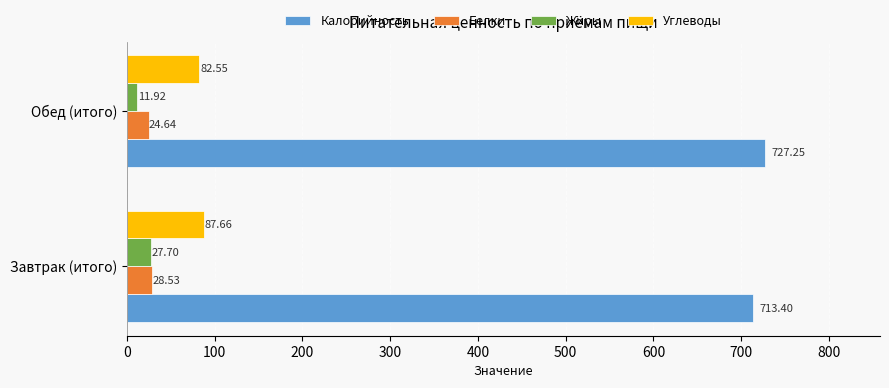

Which category has the lowest value across all series?

Обед (итого)